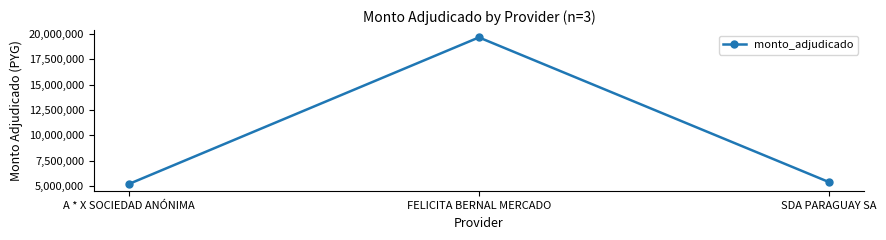

Rank the categories by value from lowest to highest.

A * X SOCIEDAD ANÓNIMA, SDA PARAGUAY SA, FELICITA BERNAL MERCADO